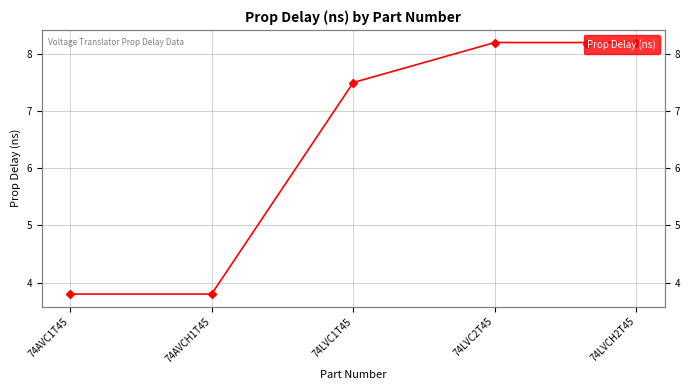

The value at 74LVCH2T45 is 3.8. True or false?

False